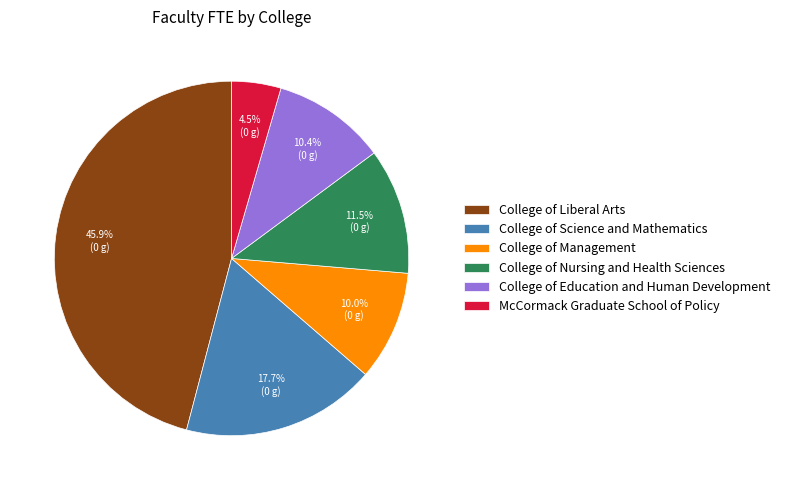

Is there a majority slice in this chart?

No